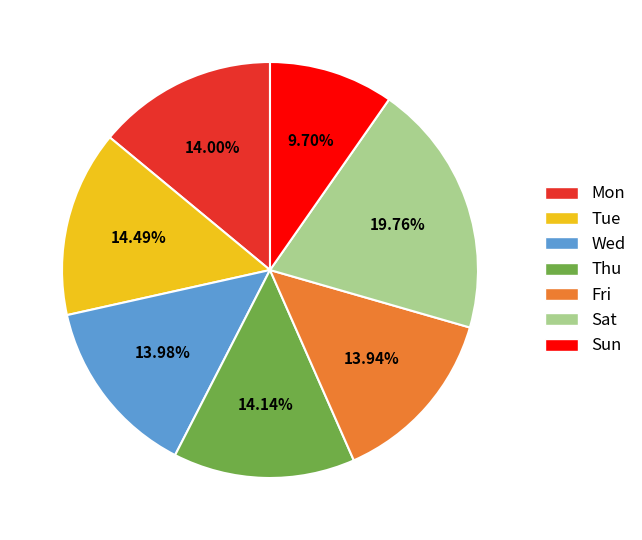

What is the ratio of the value at Fri to the value at Tue?

1.0